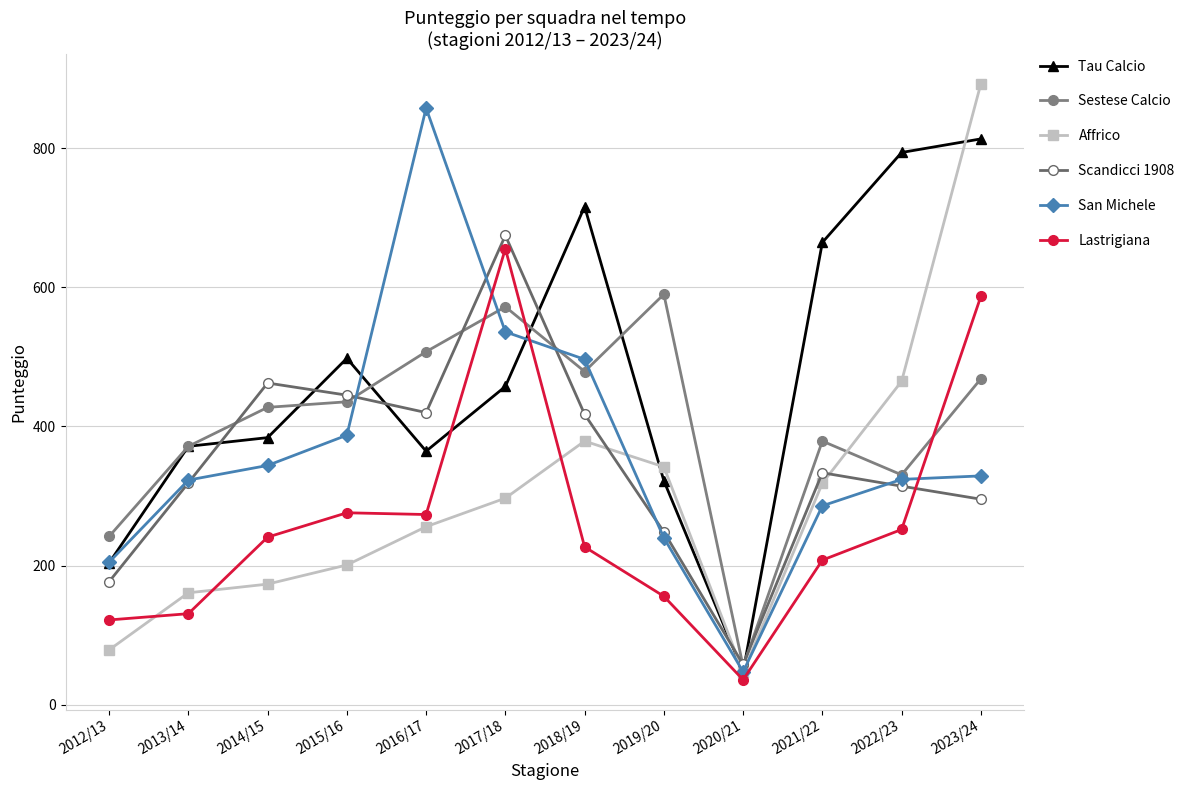

Does the chart have visible grid lines?

Yes